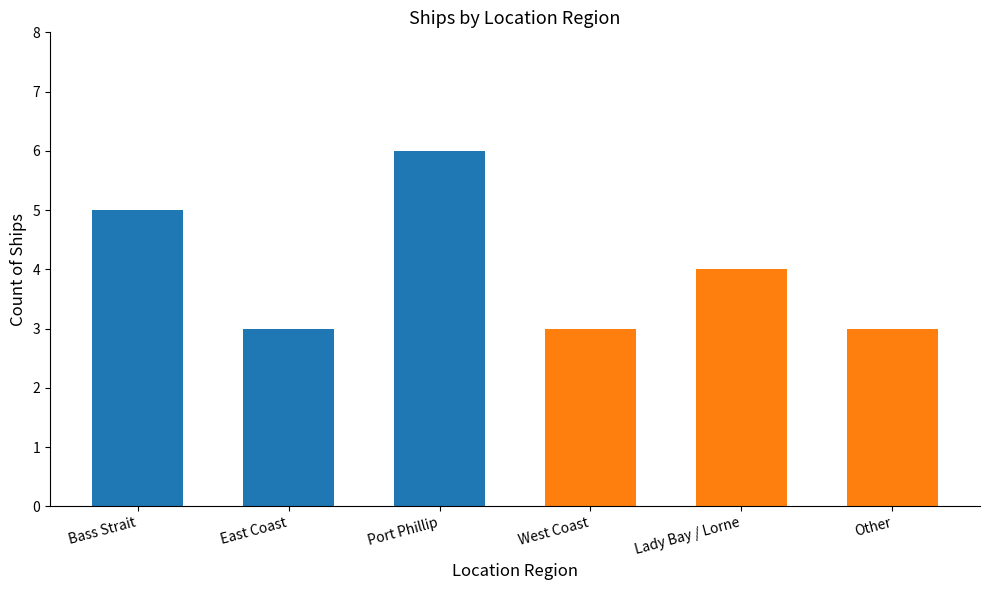

At which category does the chart reach its minimum across all series?

East Coast